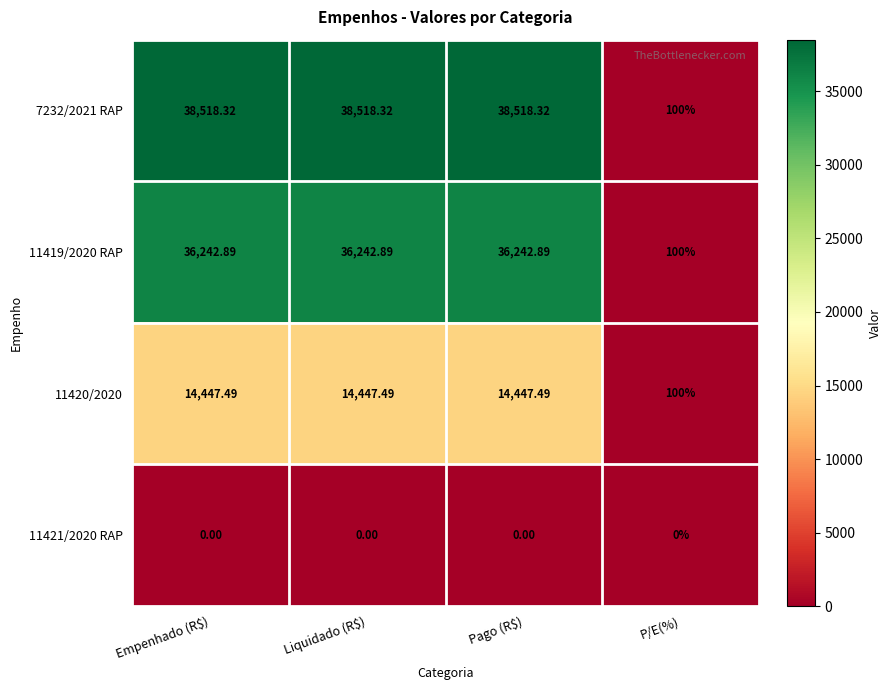

How many distinct data groups are displayed?

4